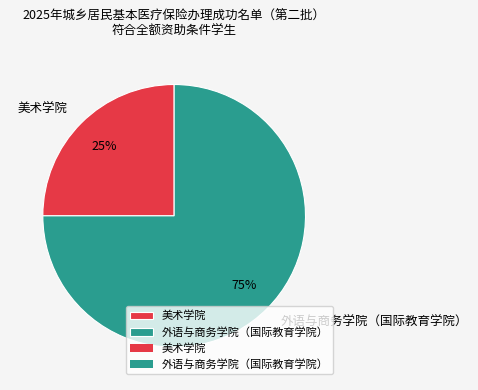

Do 外语与商务学院（国际教育学院） and 美术学院 together represent more than half of the pie?

Yes